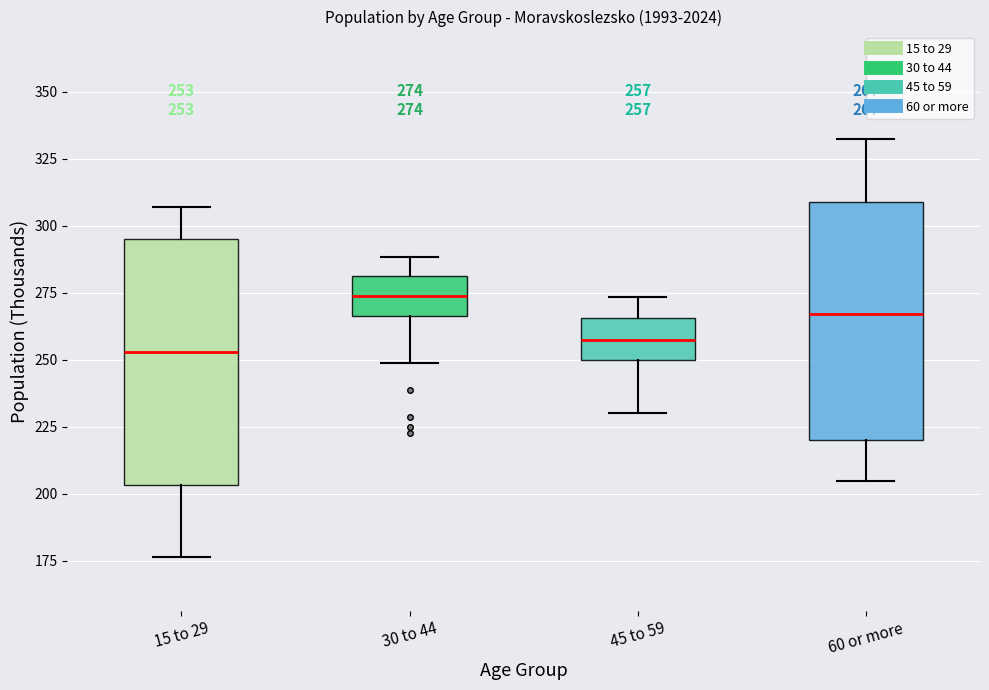

Which box has the highest median line?

30 to 44